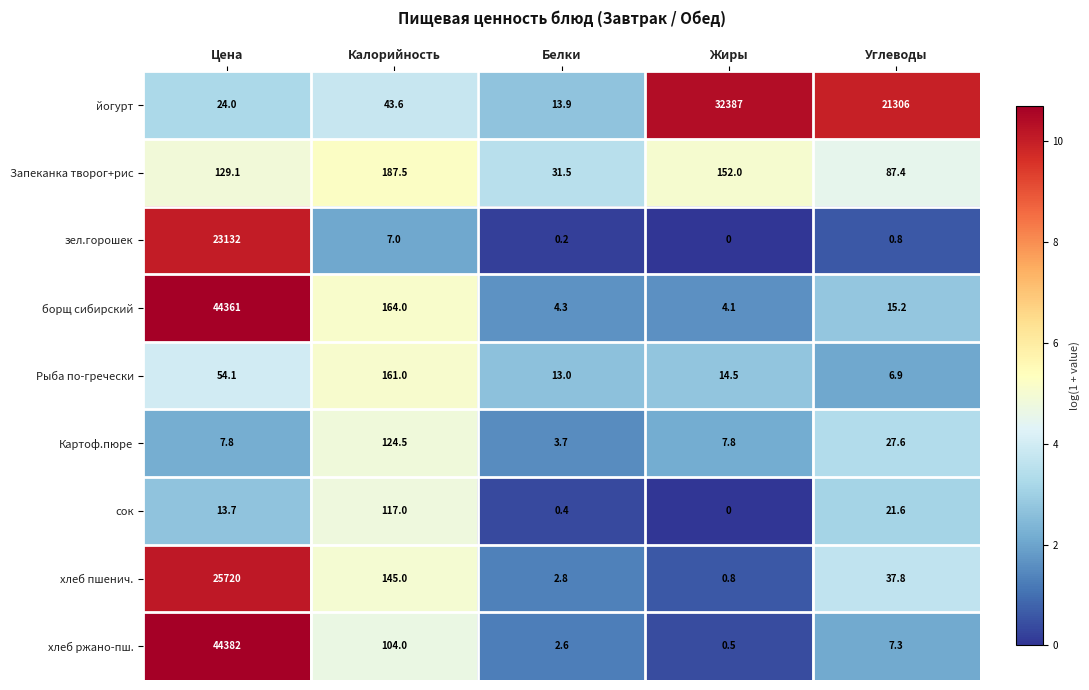

What is the total value across all series at Калорийность?

1053.6